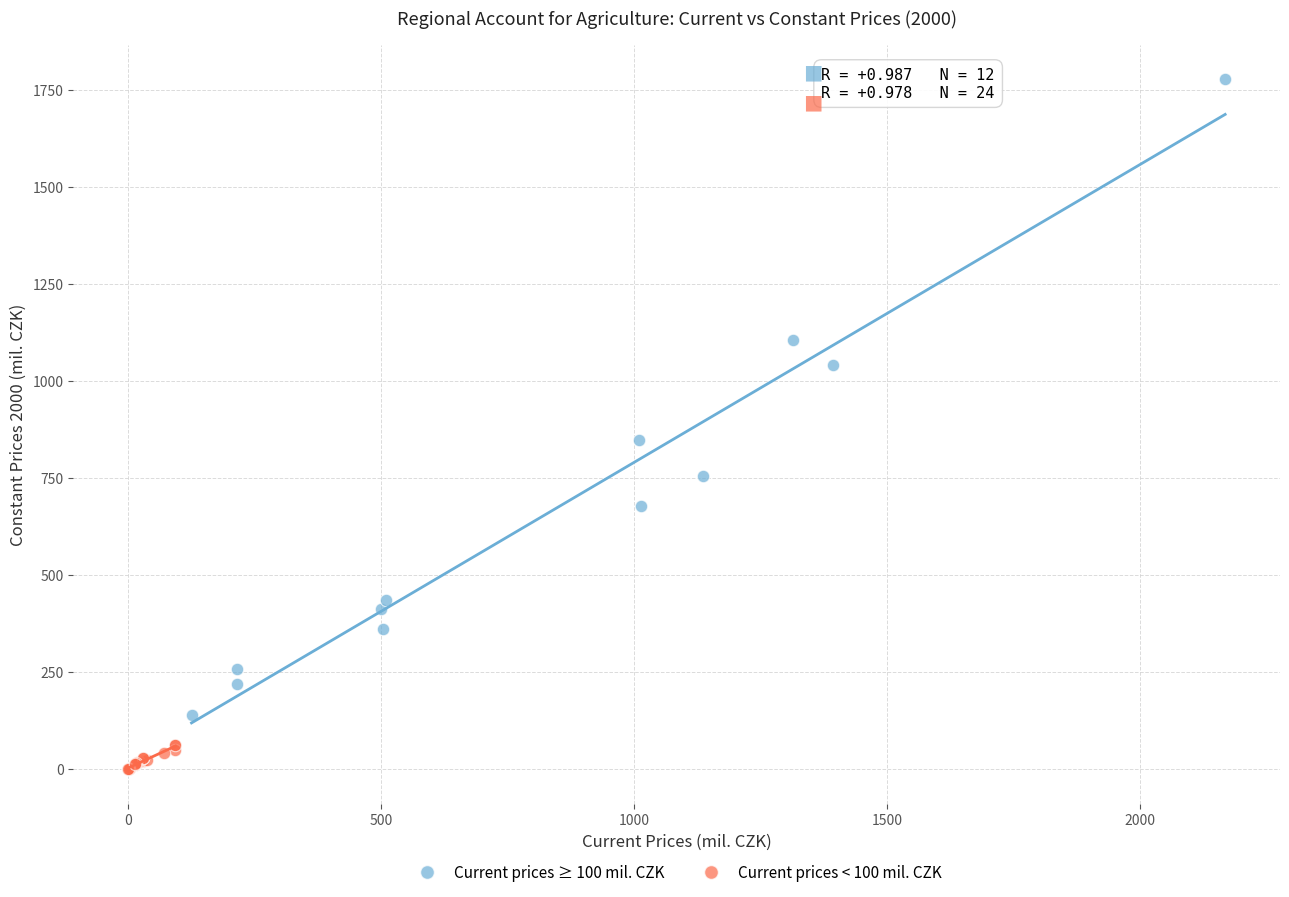

Which series reaches the minimum Y coordinate?

Current prices < 100 mil. CZK